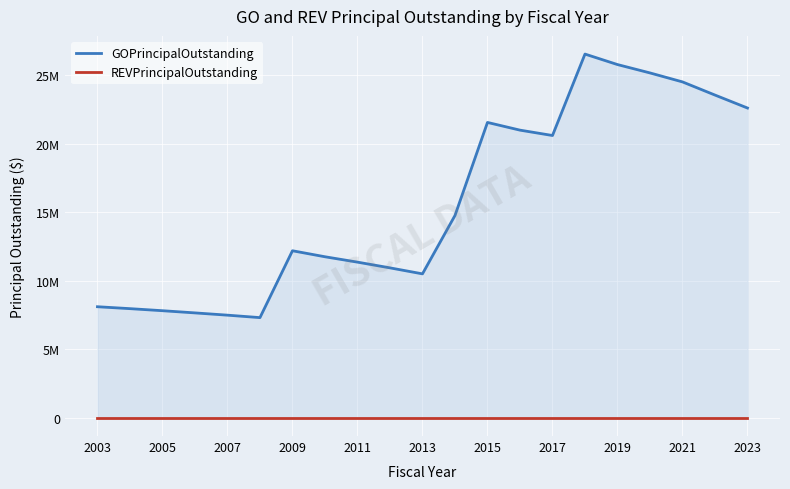

Reading left to right, list all the values displayed in this chart.

GOPrincipalOutstanding: 8105000.0	7965000.0	7815000.0	7655000.0	7490000.0	7310578.6	12187917.9	11750104.7	11357646.9	10940288.6	10503032.0	14760869.5	21548799.6	20986817.6	20595000.0	26535000.0	25770000.0	25160000.0	24505000.0	23545000.0	22600000.0
REVPrincipalOutstanding: 0.0	0.0	0.0	0.0	0.0	0.0	0.0	0.0	0.0	0.0	0.0	0.0	0.0	0.0	0.0	0.0	0.0	0.0	0.0	0.0	0.0